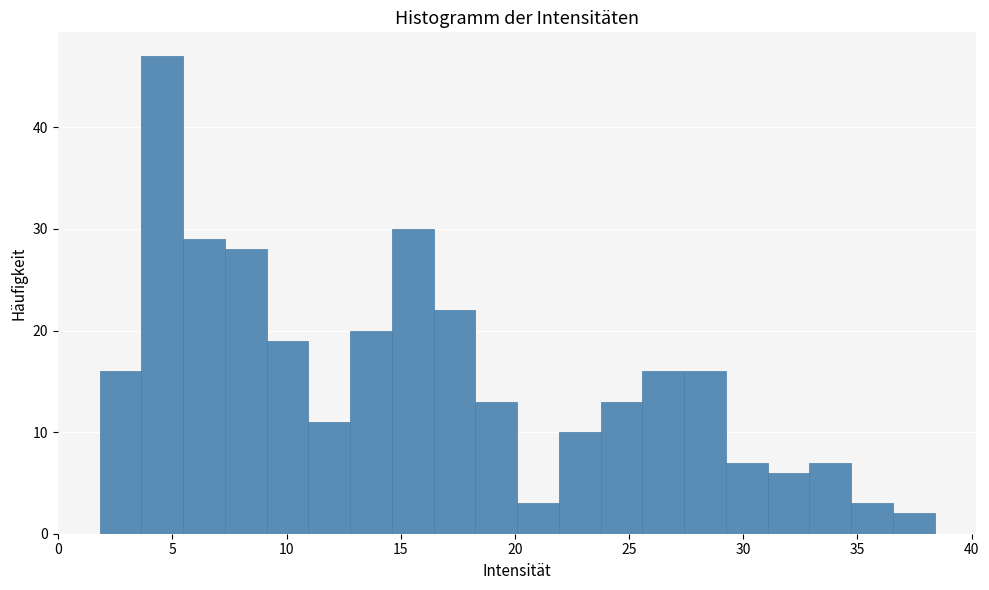

Read against the x-axis, roughly where is the centre of the tallest bar?

4.5